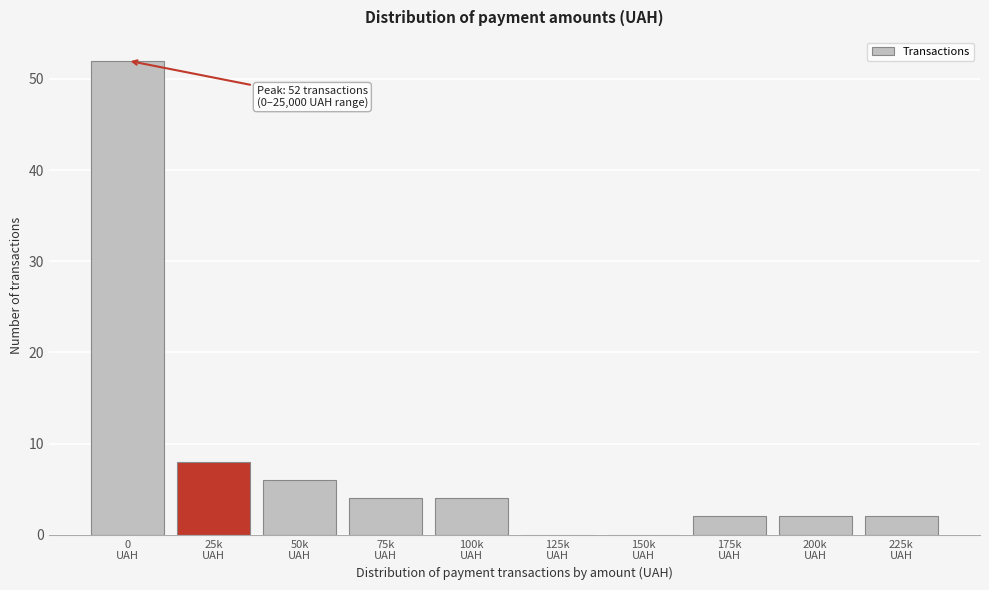

What is the sum of all values?

80